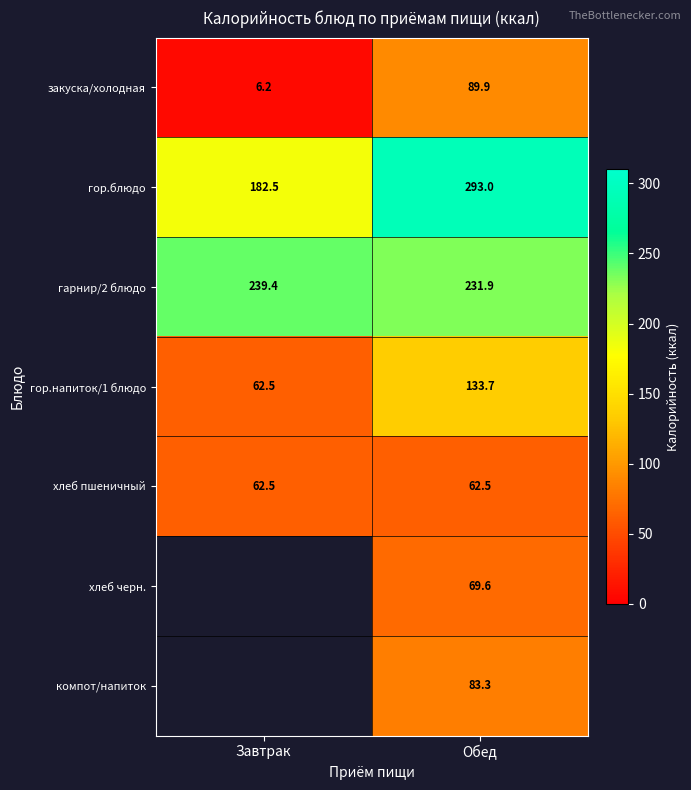

Where is гор.блюдо nearest to the value 237?

Завтрак